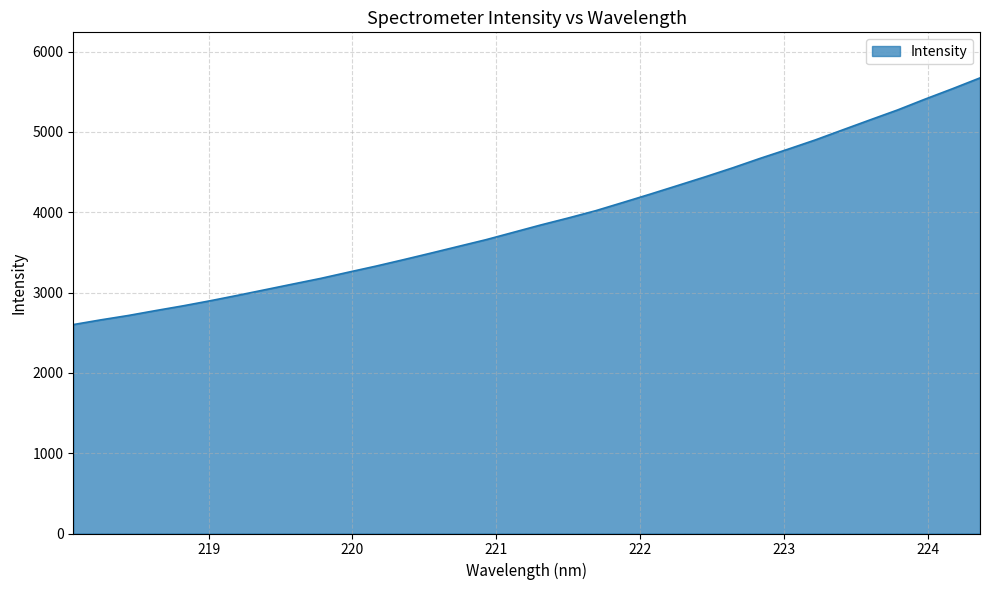

What is the difference between the maximum and minimum values?

3071.5